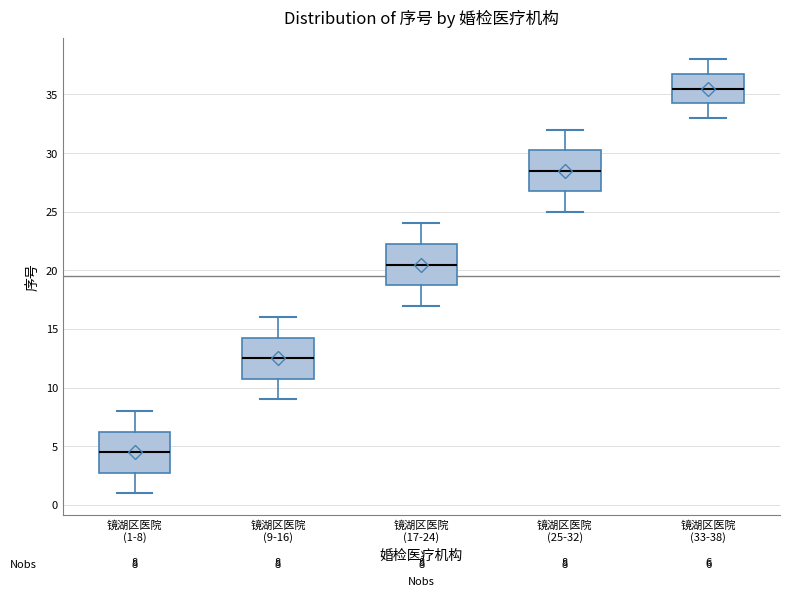

Which box has the lowest median line?

镜湖区医院 (1-8)